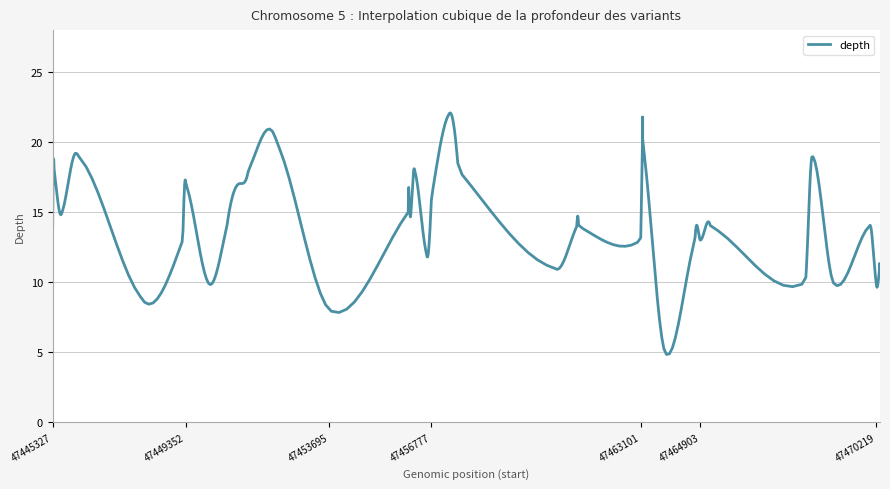

At which label is the value closest to 13?

47449259